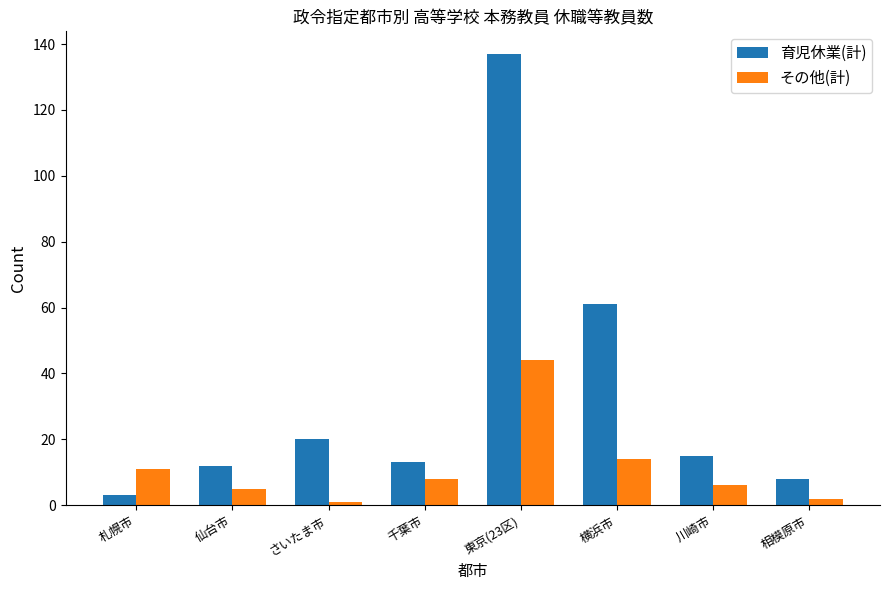

What is the maximum value for 育児休業(計)?

137